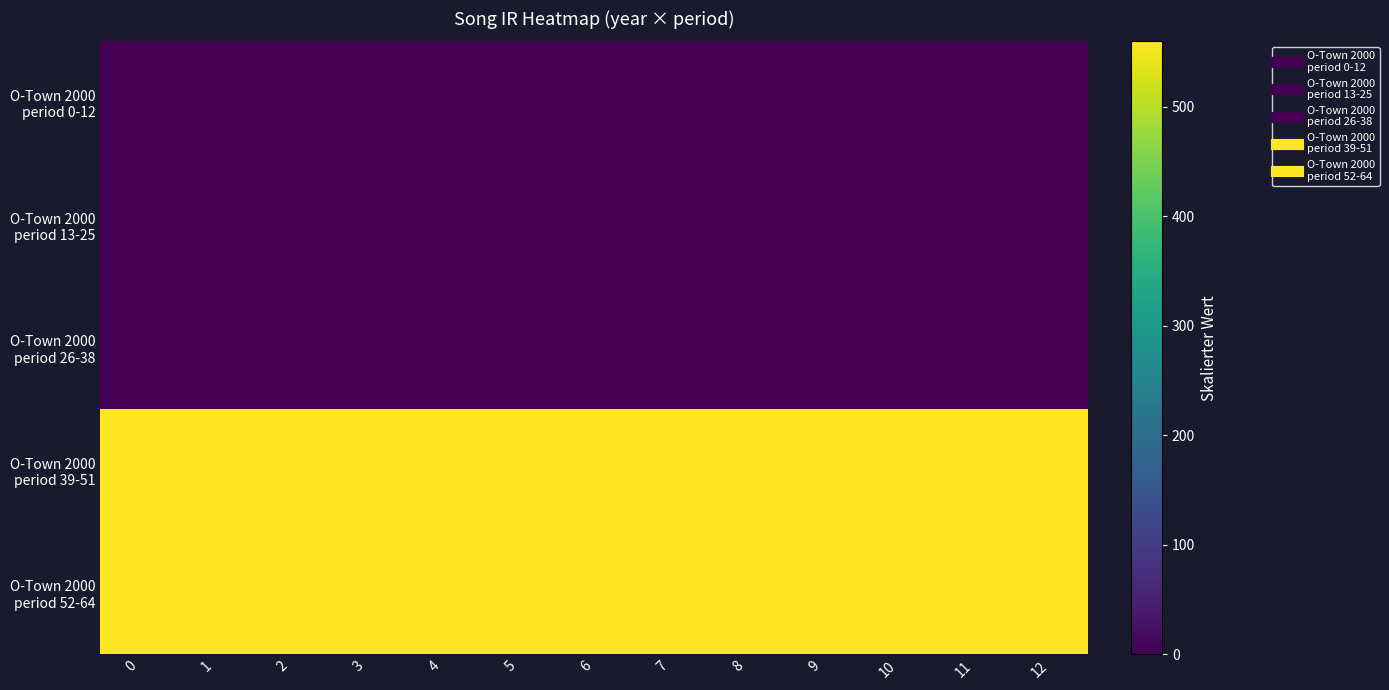

Between 11 and 5, which is larger?

11